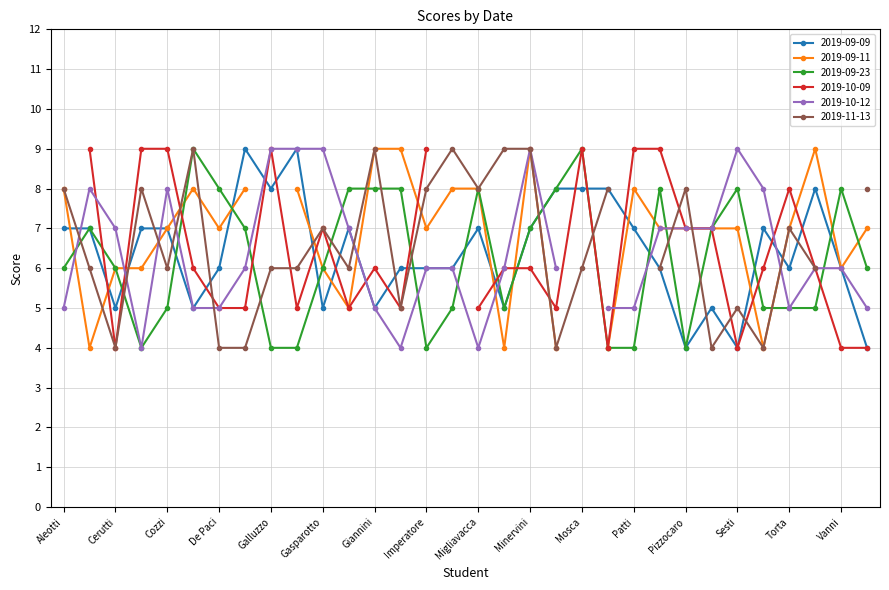

Reading left to right, extract all data points from this chart.

2019-09-09: 7	7	5	7	7	5	6	9	8	9	5	7	5	6	6	6	7	5	7	8	8	8	7	6	4	5	4	7	6	8	6	4
2019-09-11: 8	4	6	6	7	8	7	8	0	8	6	5	9	9	7	8	8	4	9	4	0	4	8	7	7	7	7	4	7	9	6	7
2019-09-23: 6	7	6	4	5	9	8	7	4	4	6	8	8	8	4	5	8	5	7	8	9	4	4	8	4	7	8	5	5	5	8	6
2019-10-09: 0	9	4	9	9	6	5	5	9	5	7	5	6	5	9	0	5	6	6	5	9	4	9	9	7	7	4	6	8	6	4	4
2019-10-12: 5	8	7	4	8	5	5	6	9	9	9	7	5	4	6	6	4	6	9	6	0	5	5	7	7	7	9	8	5	6	6	5
2019-11-13: 8	6	4	8	6	9	4	4	6	6	7	6	9	5	8	9	8	9	9	4	6	8	0	6	8	4	5	4	7	6	0	8